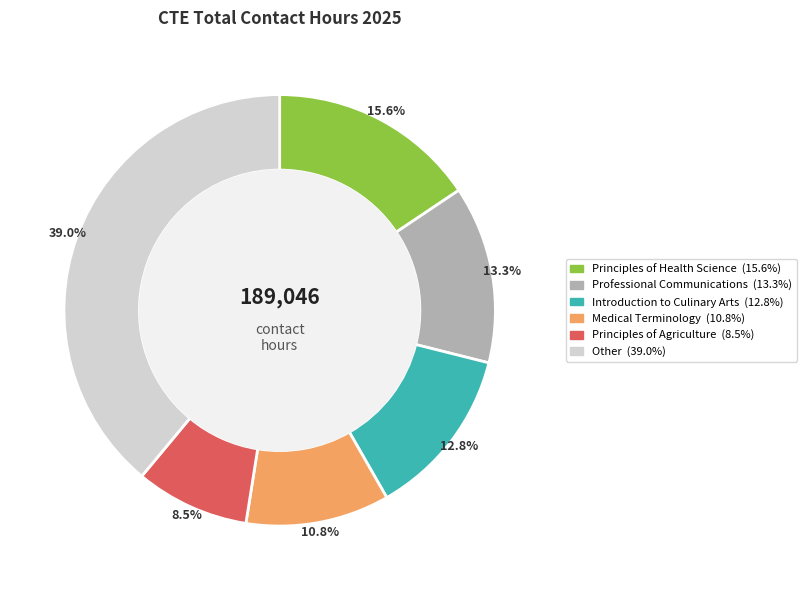

Is there a majority slice in this chart?

No